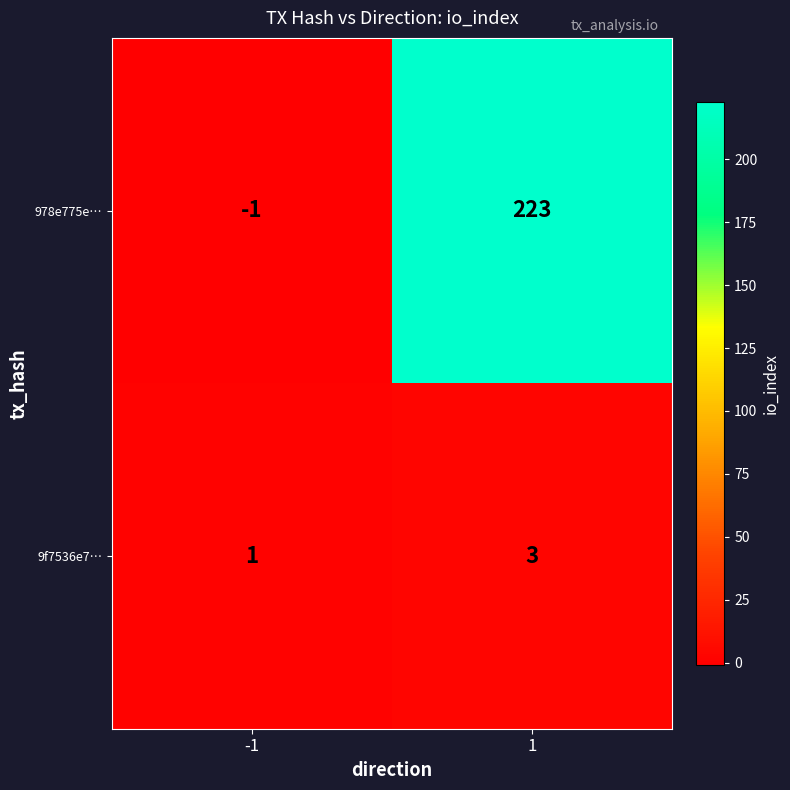

Which series has the largest total across all categories?

978e775e…